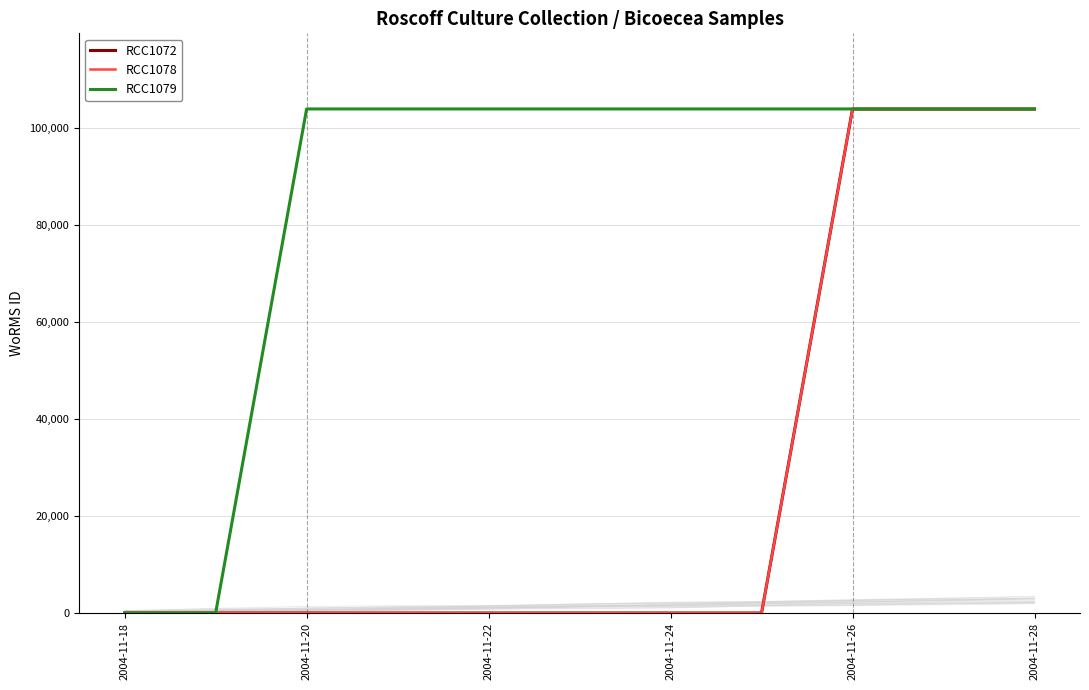

The RCC1079 series shows 104016 at 2004-11-24. True or false?

True